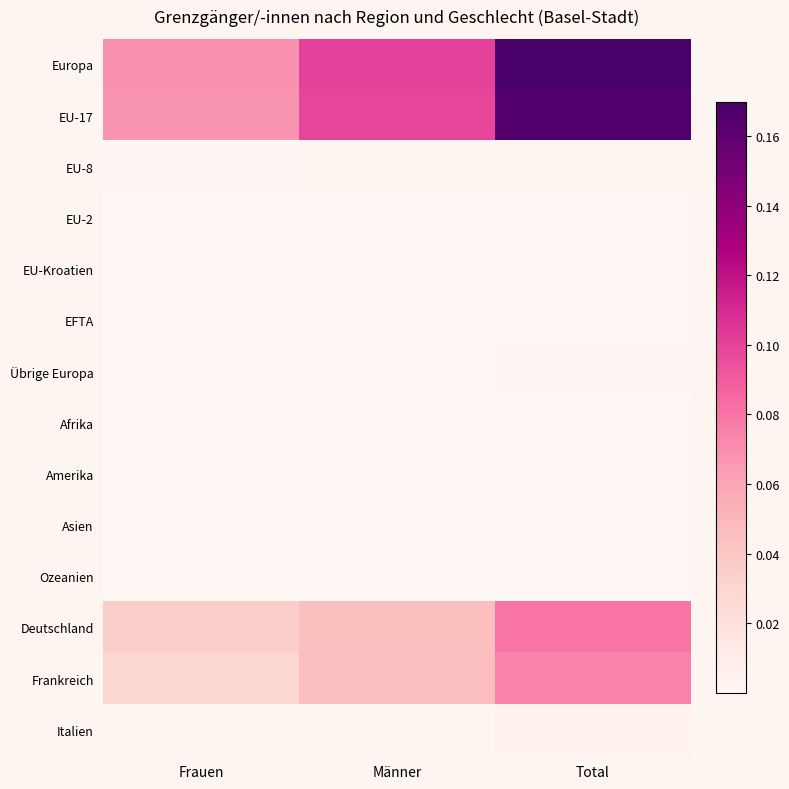

Rank the series at Männer from lowest to highest value.

Ozeanien, EFTA, EU-Kroatien, Asien, Afrika, EU-2, Amerika, Übrige Europa, EU-8, Italien, Deutschland, Frankreich, EU-17, Europa